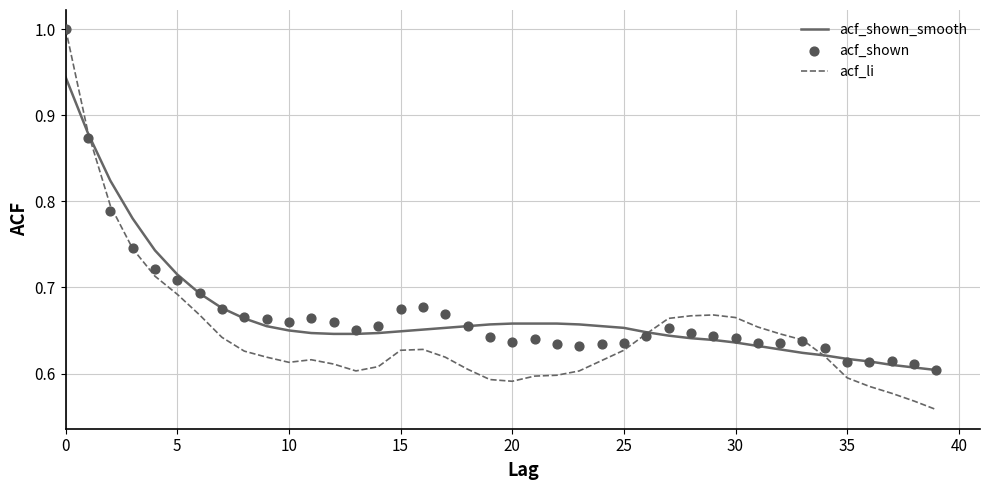

Which series has the largest Y range (max minus min)?

acf_li